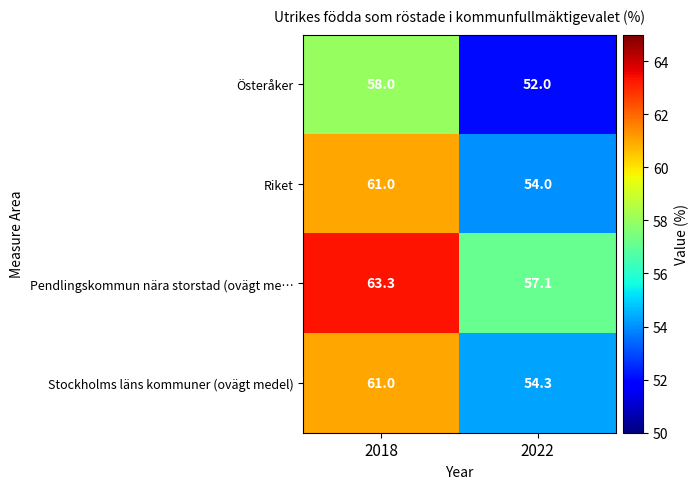

At which category is the sum across all series the highest?

2018